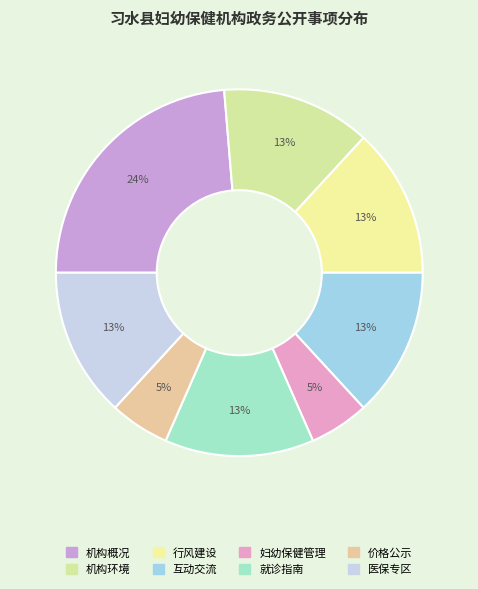

How many segments does this pie chart have?

8